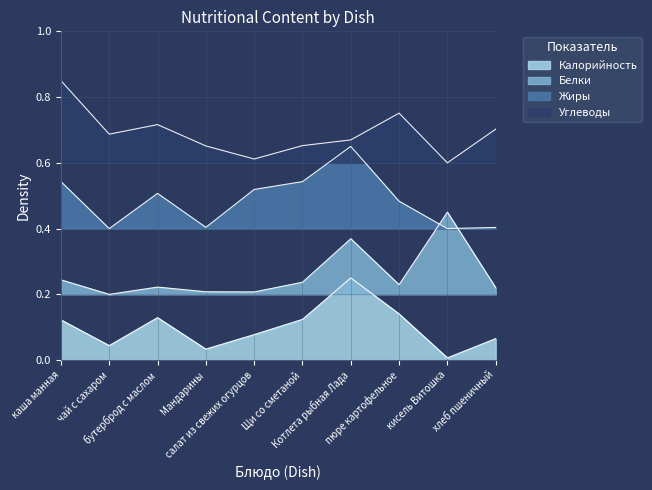

What position from the left is пюре картофельное?

8